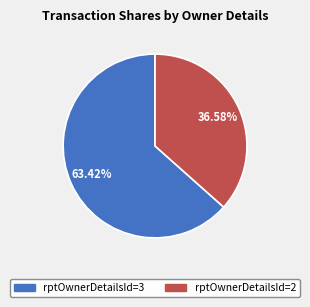

Rank the categories by value from highest to lowest.

rptOwnerDetailsId=3, rptOwnerDetailsId=2